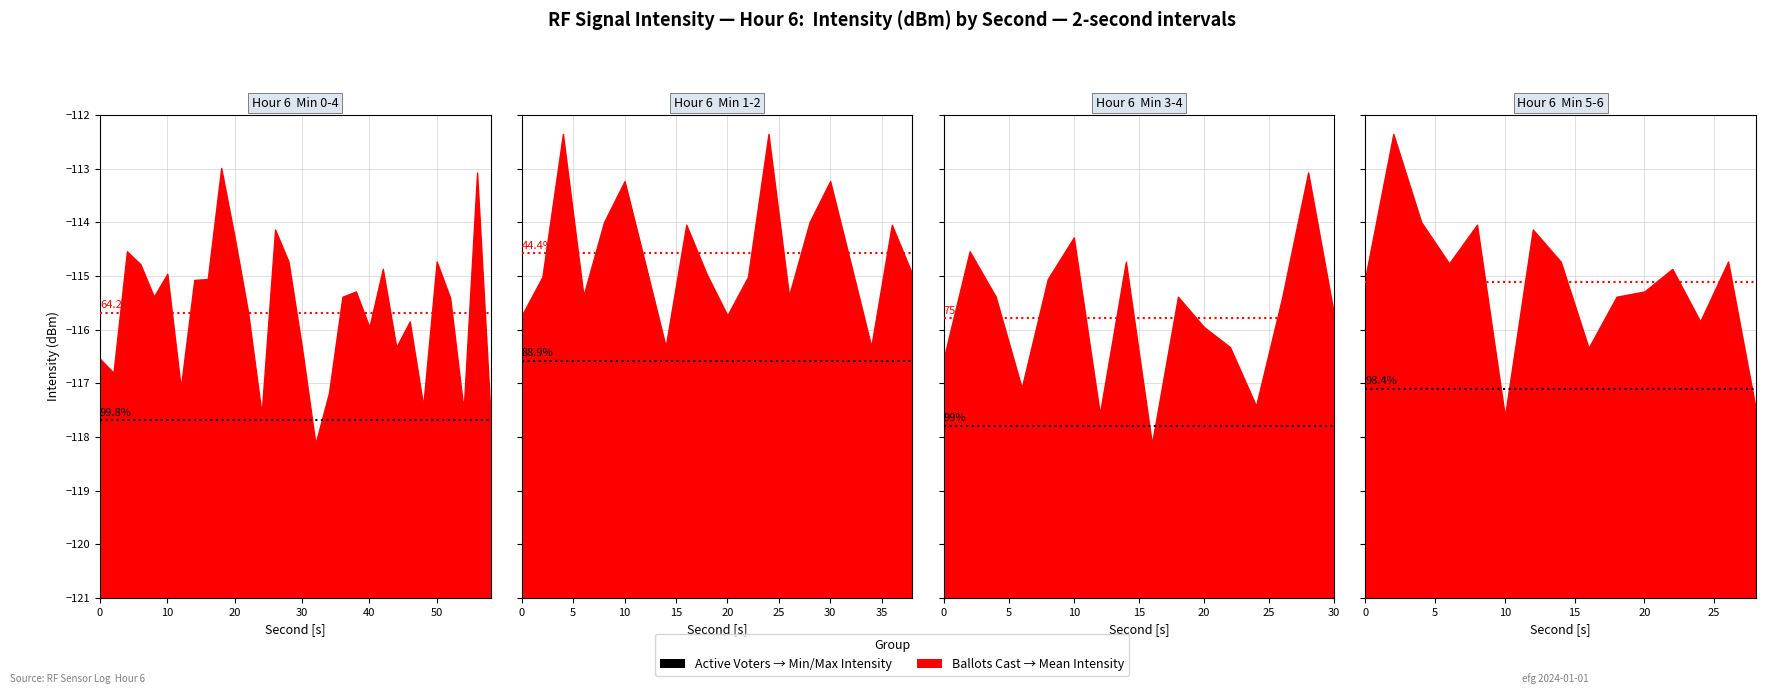

How many interior local peaks does the intensity_max series have?

1